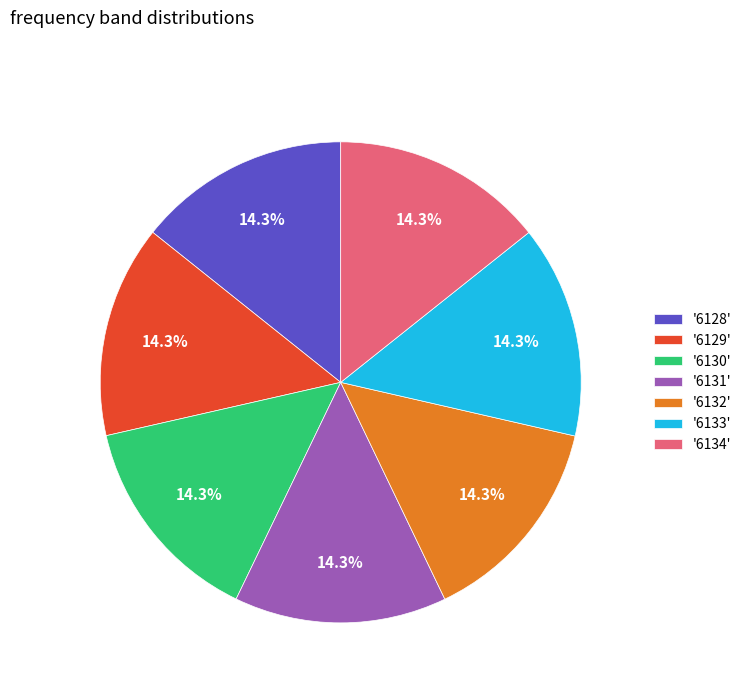

How many slices are in this pie chart?

7